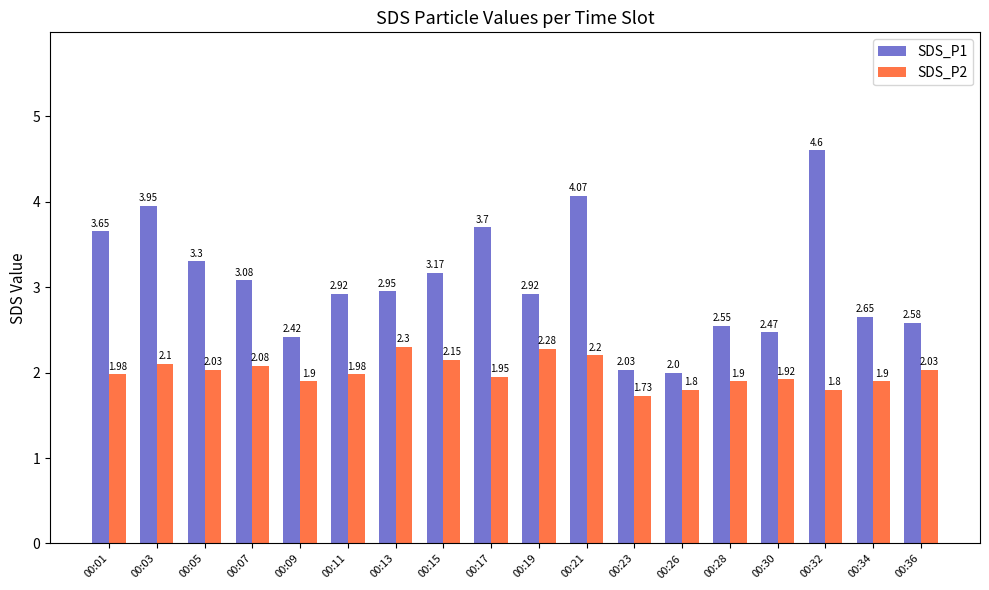

List the series in order of their peak value, lowest first.

SDS_P2, SDS_P1